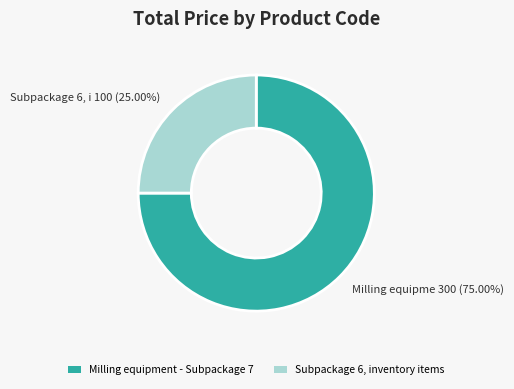

Count the number of slices in the pie.

2